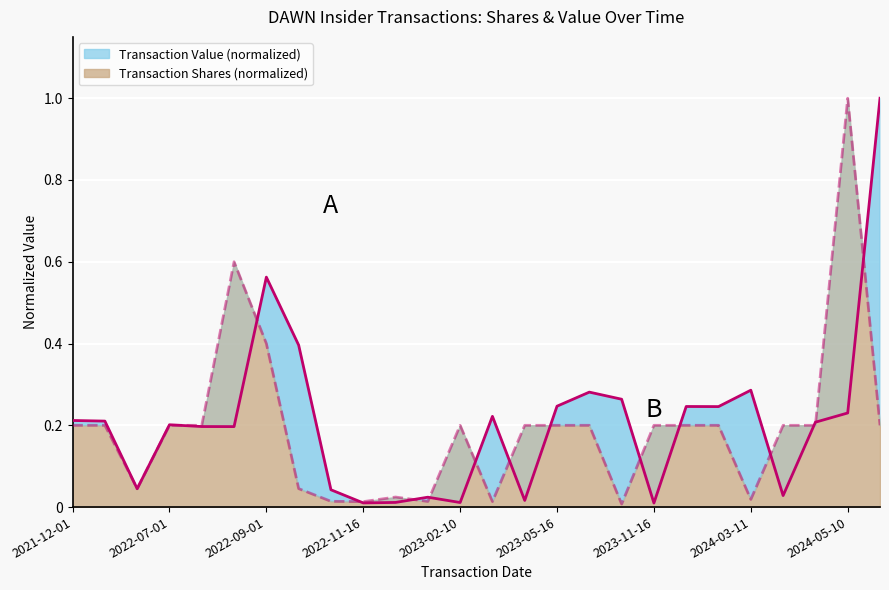

Is the value of transactionShares at 2022-01-03 greater than the value of transactionValue at 2022-08-16?

Yes